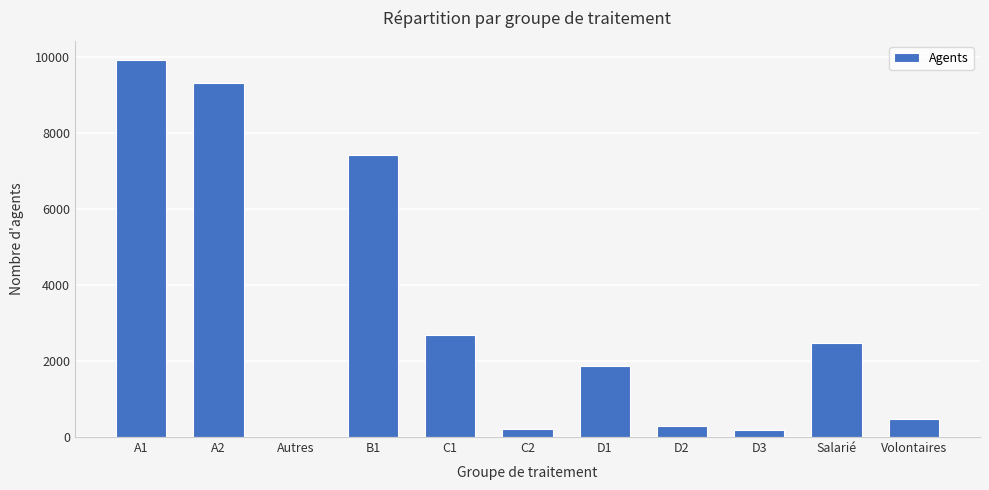

What is the change in value from A1 to Volontaires?

-9466